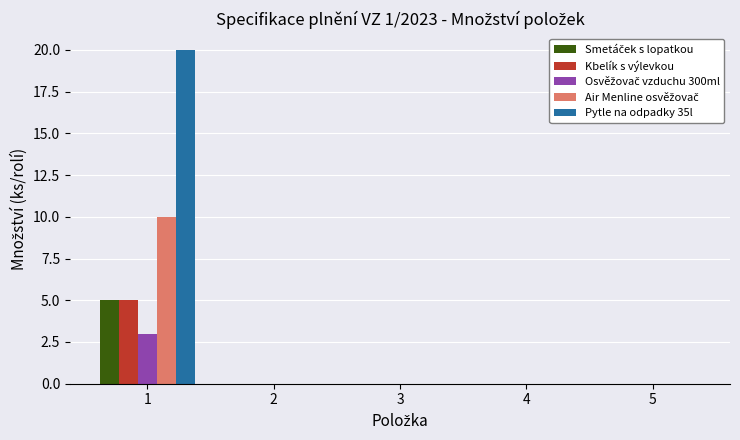

What is the greatest value displayed?

20